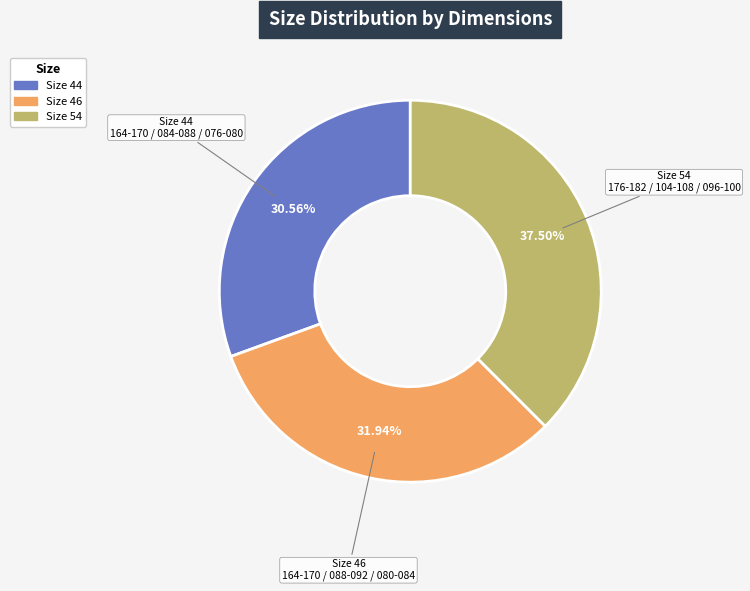

Is there a majority slice in this chart?

No